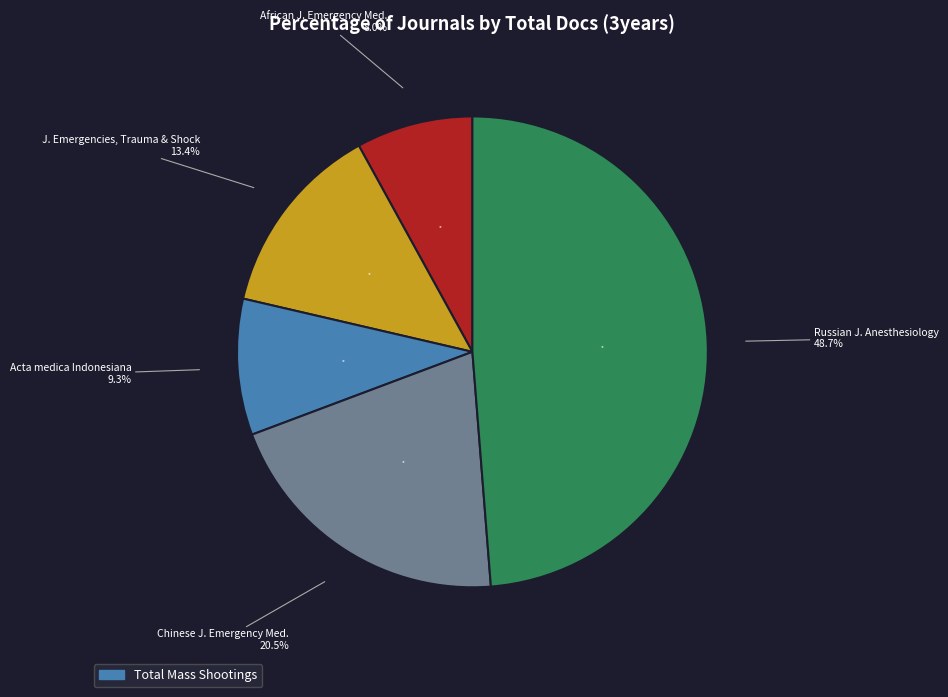

Count the number of slices in the pie.

5